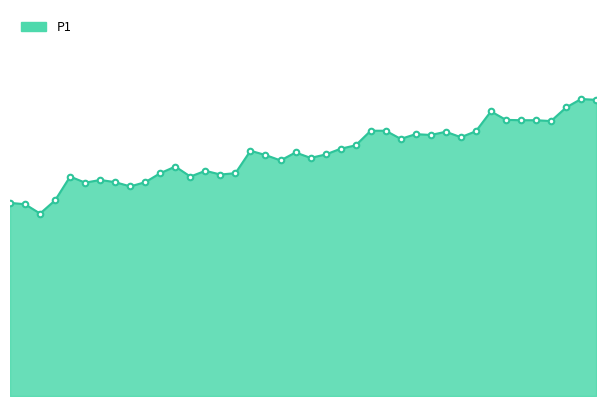

Does the chart have visible grid lines?

No